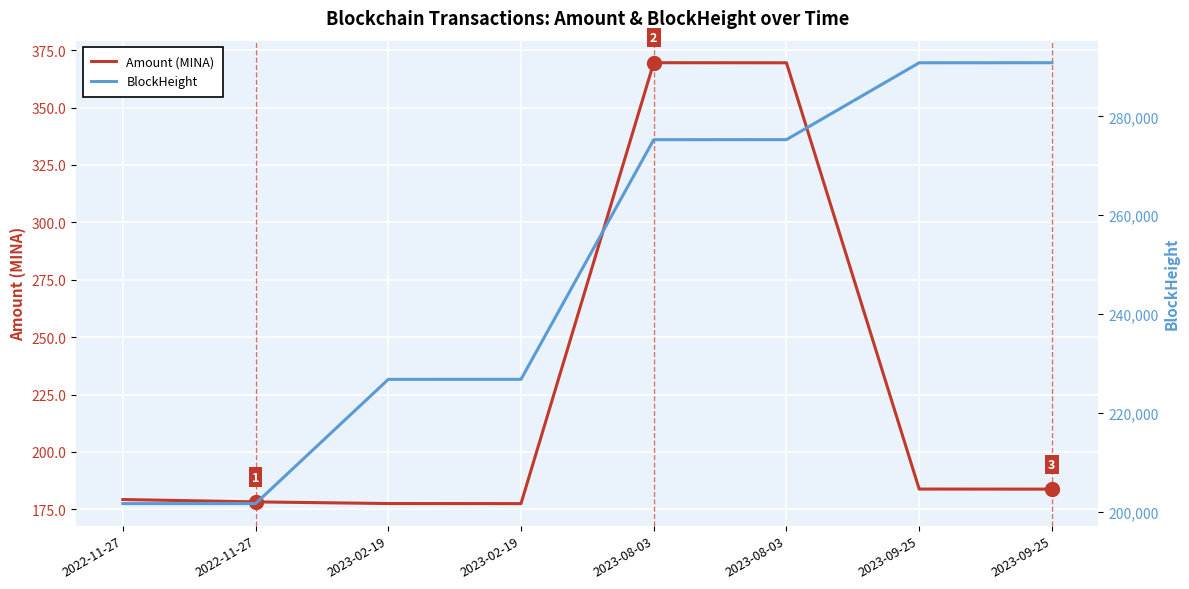

Which series has the widest spread of values?

BlockHeight